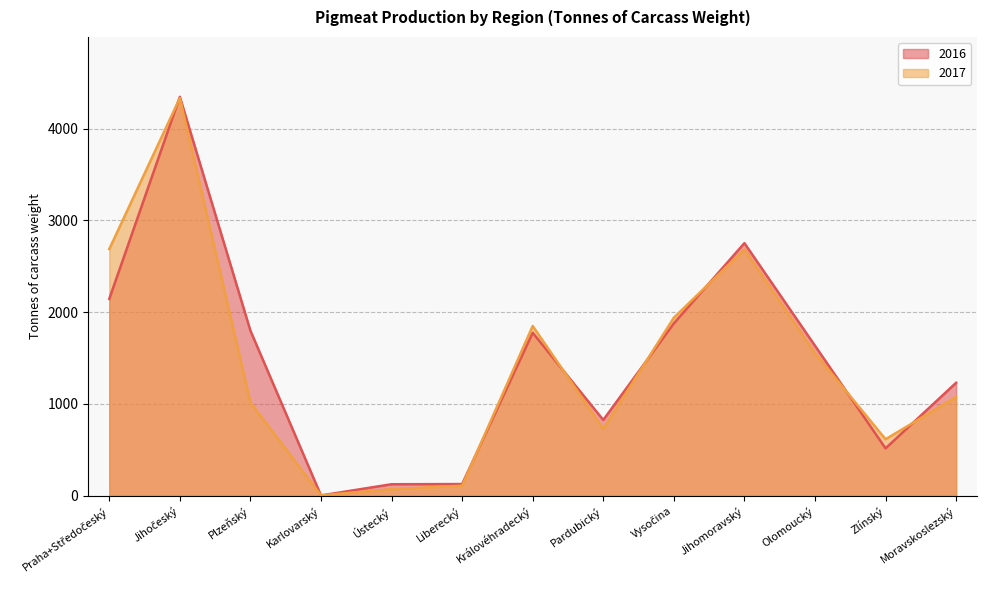

Read the 2017 value at Vysočina.

1940